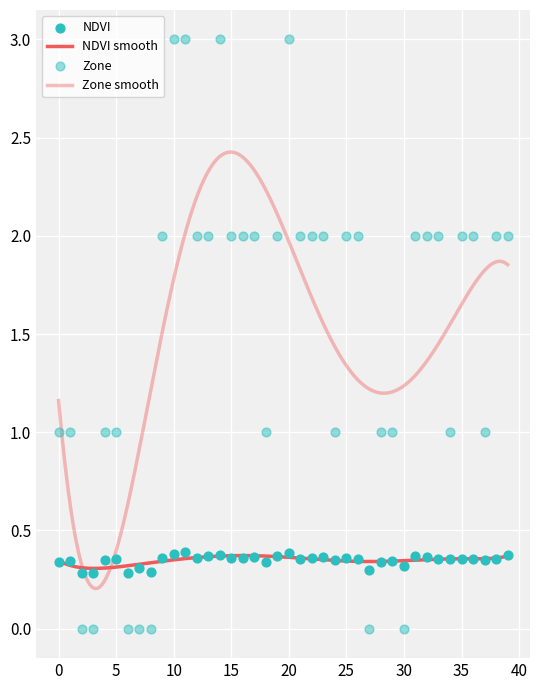

Which series contains the lowest Y value?

Zone